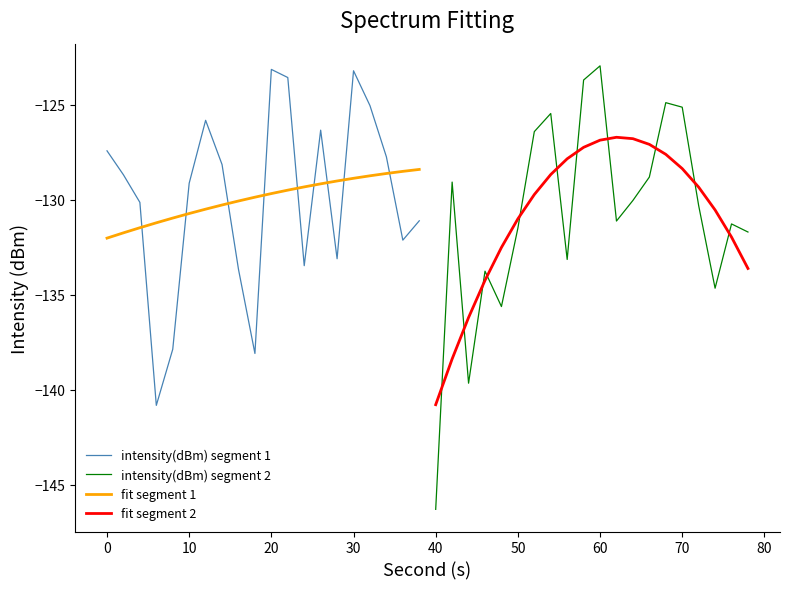

Is the value of intensity(dBm) segment 1 at 0 greater than the value of fit segment 1 at 30?

Yes